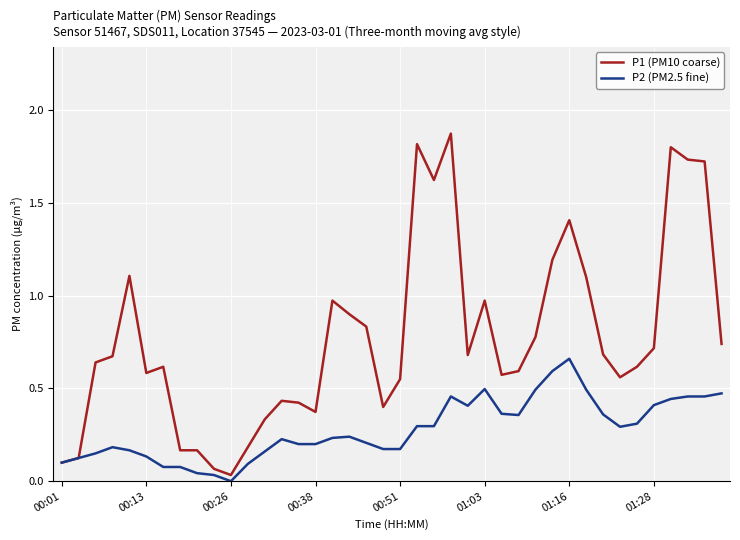

Which series has the widest spread of values?

P1 (PM10 coarse)